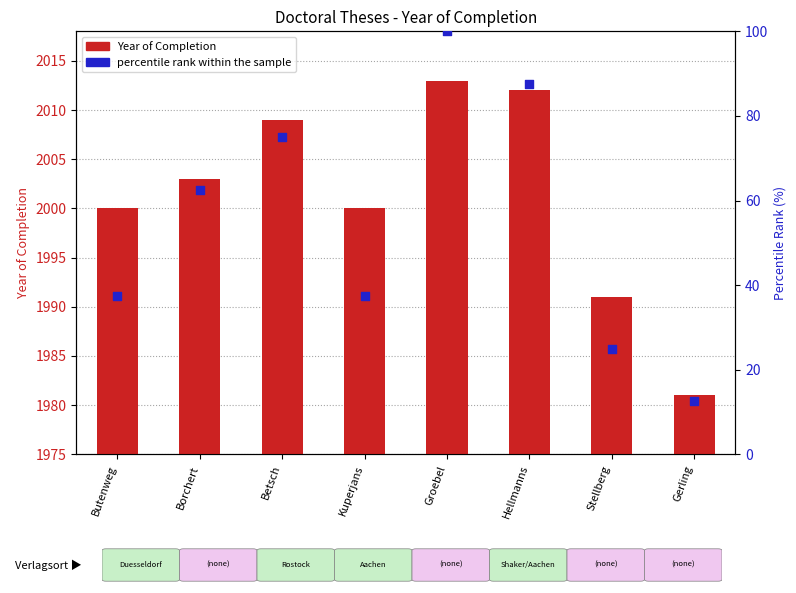

What are all the series names shown in the legend?

Year of Completion, percentile rank within the sample